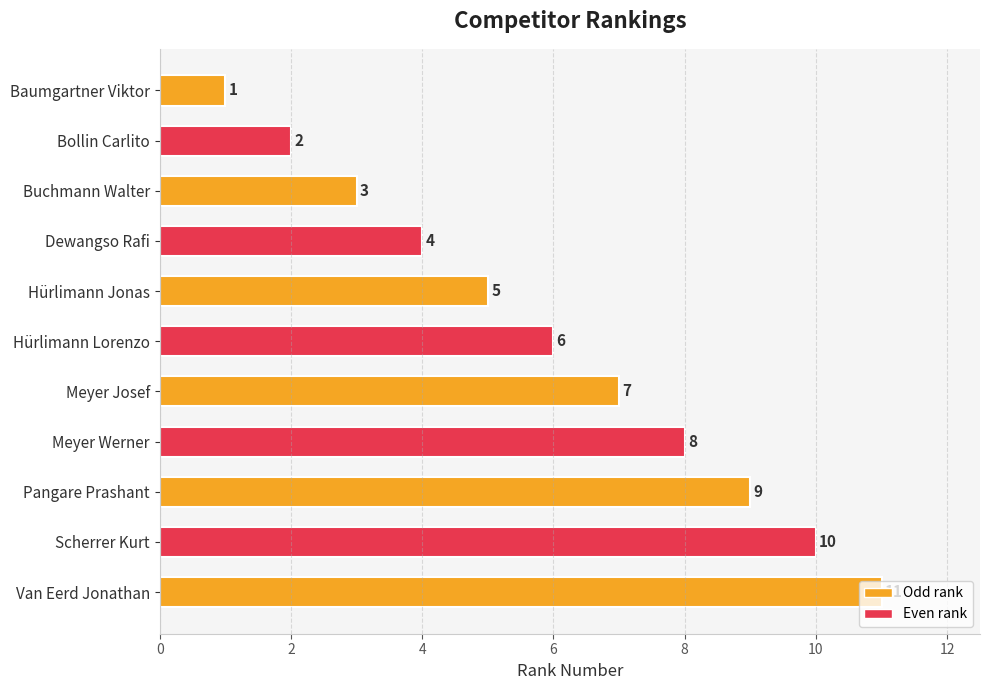

How many categories are shown in the chart?

11